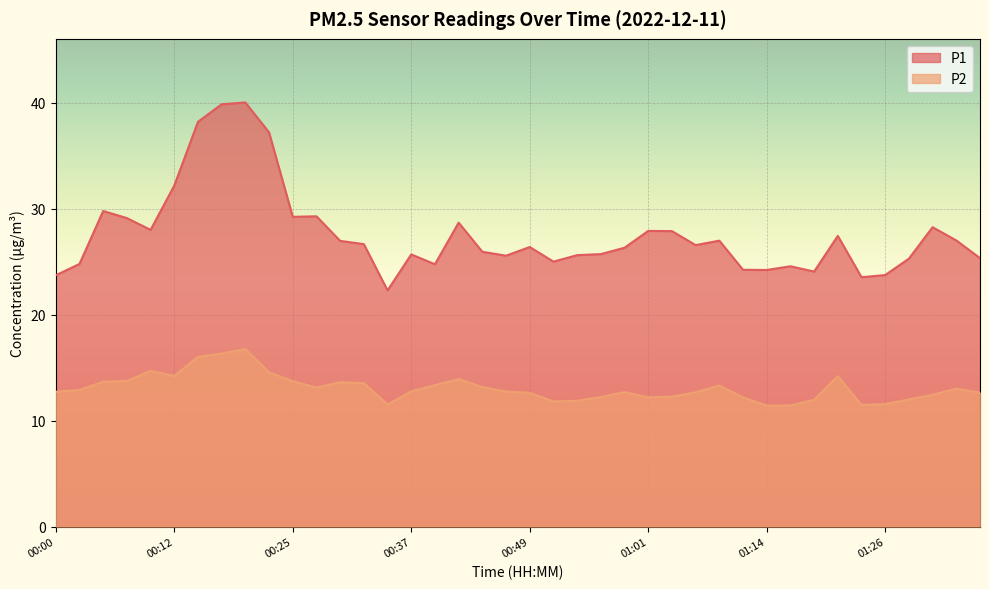

Count the number of categories in the chart.

40